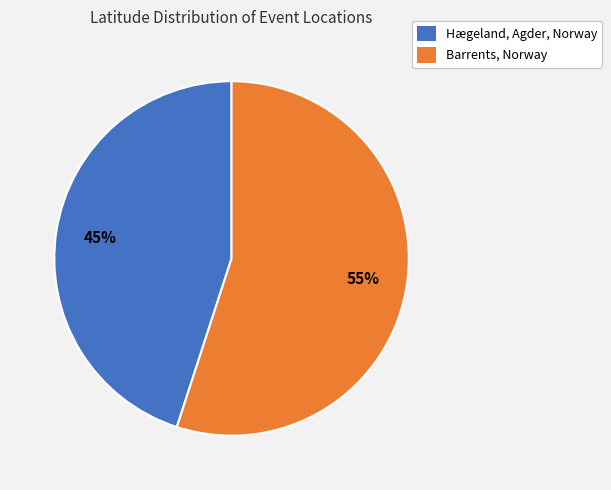

Combined, do Barrents, Norway and Hægeland, Agder, Norway account for over 50%?

Yes